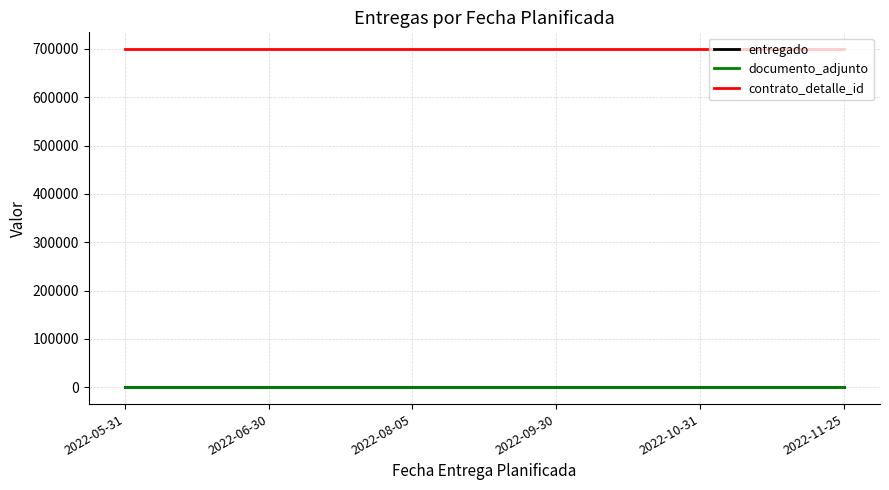

Does the chart display data point markers on the line(s)?

No